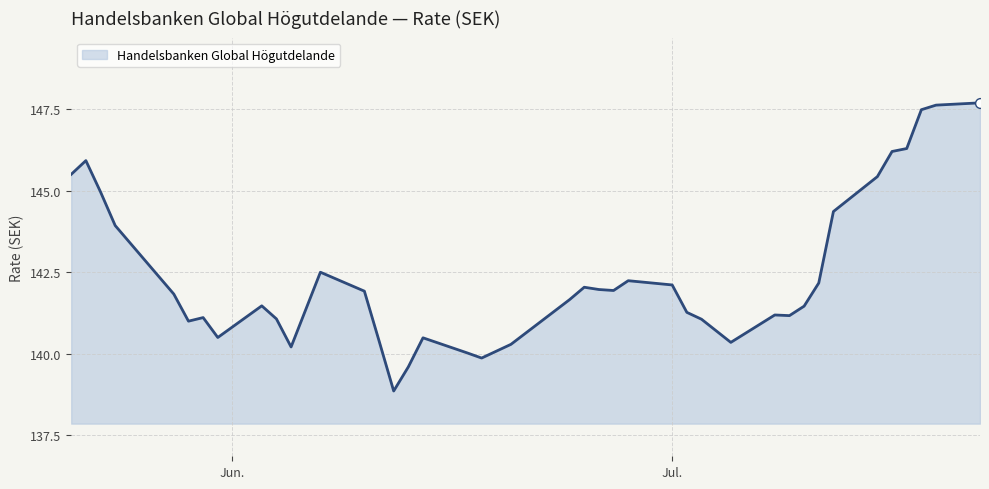

What is the greatest value displayed?

147.7